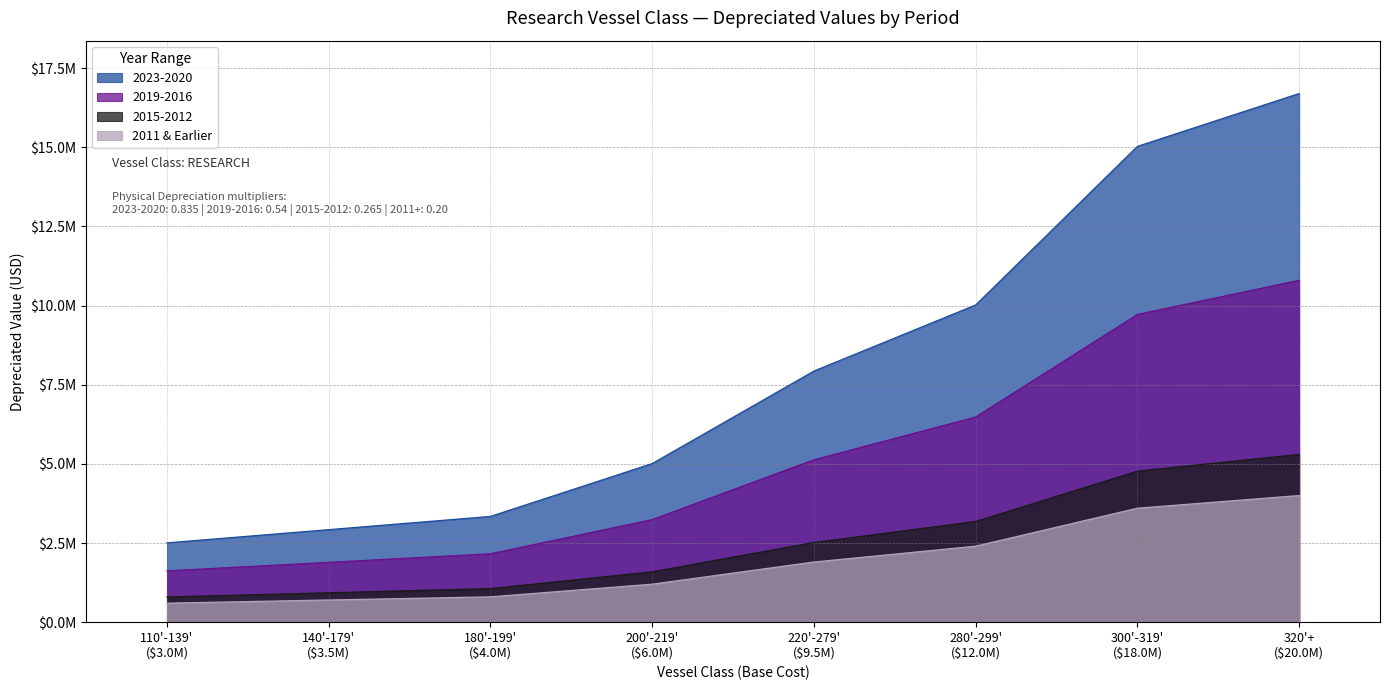

Which series has the largest total across all categories?

2023-2020